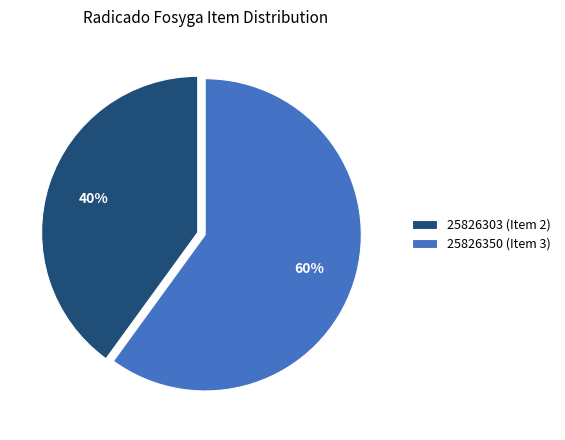

Which category has the biggest portion of the pie?

25826350